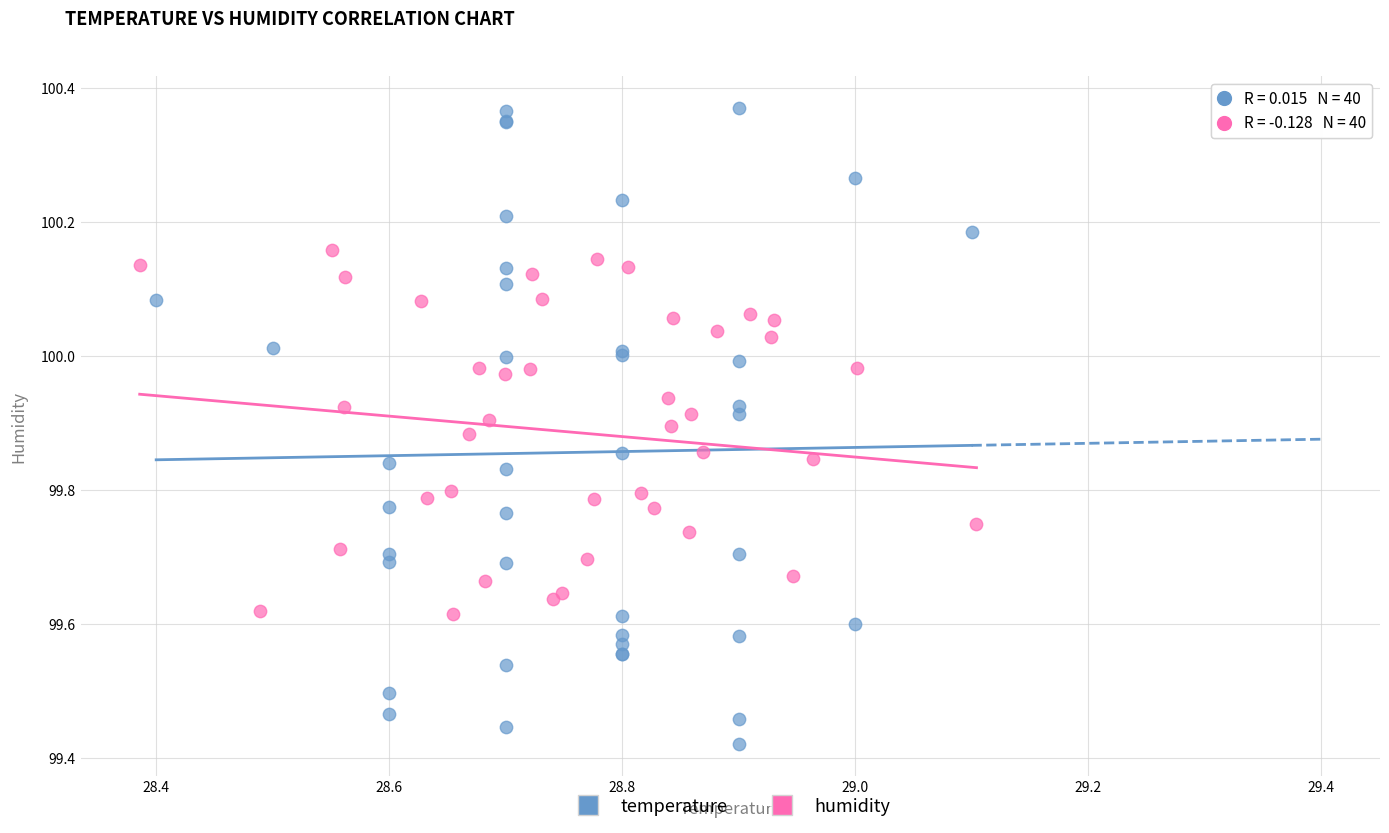

Which series reaches the minimum Y coordinate?

temperature